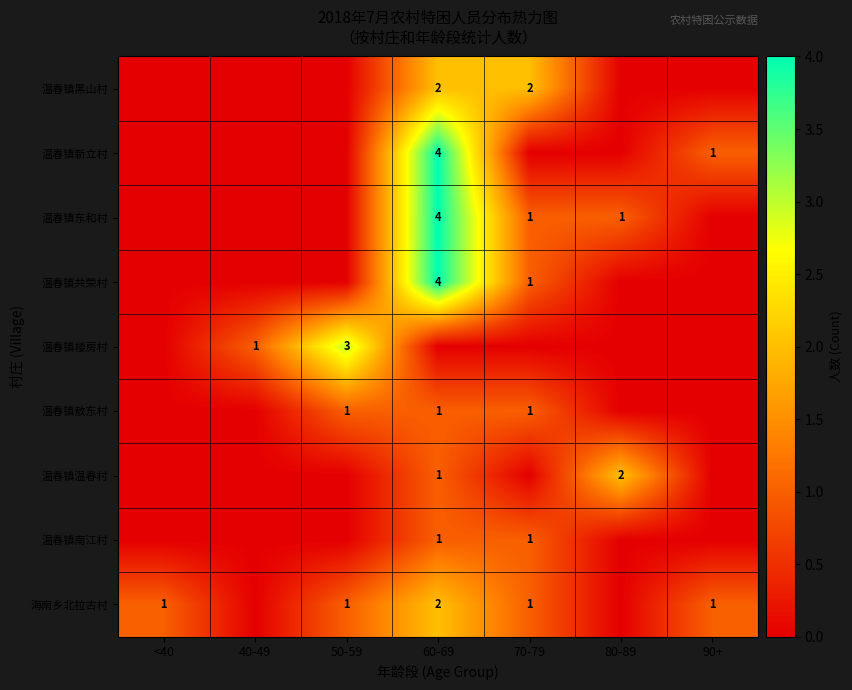

True or false: 温春镇东和村 has a value of 1 at 60-69.

False